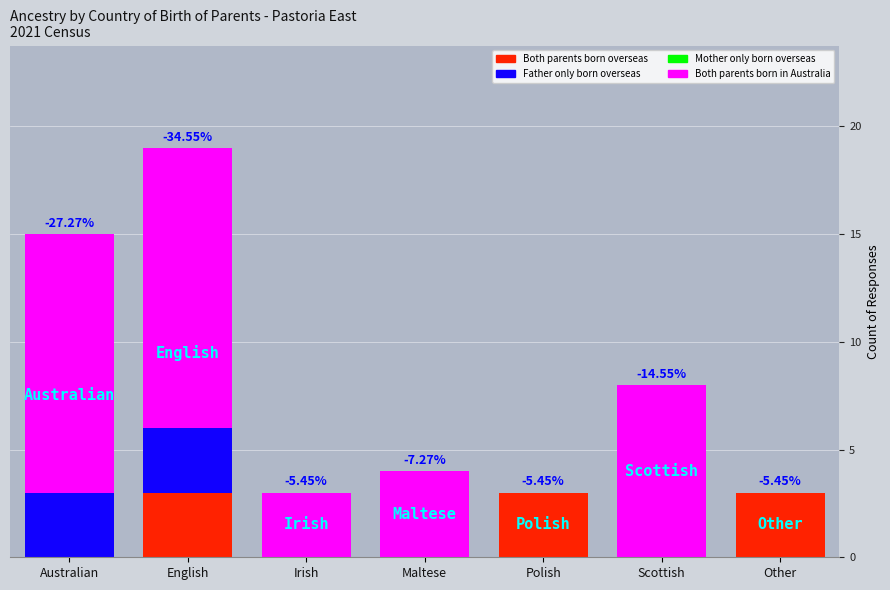

At which category is the sum across all series the highest?

English